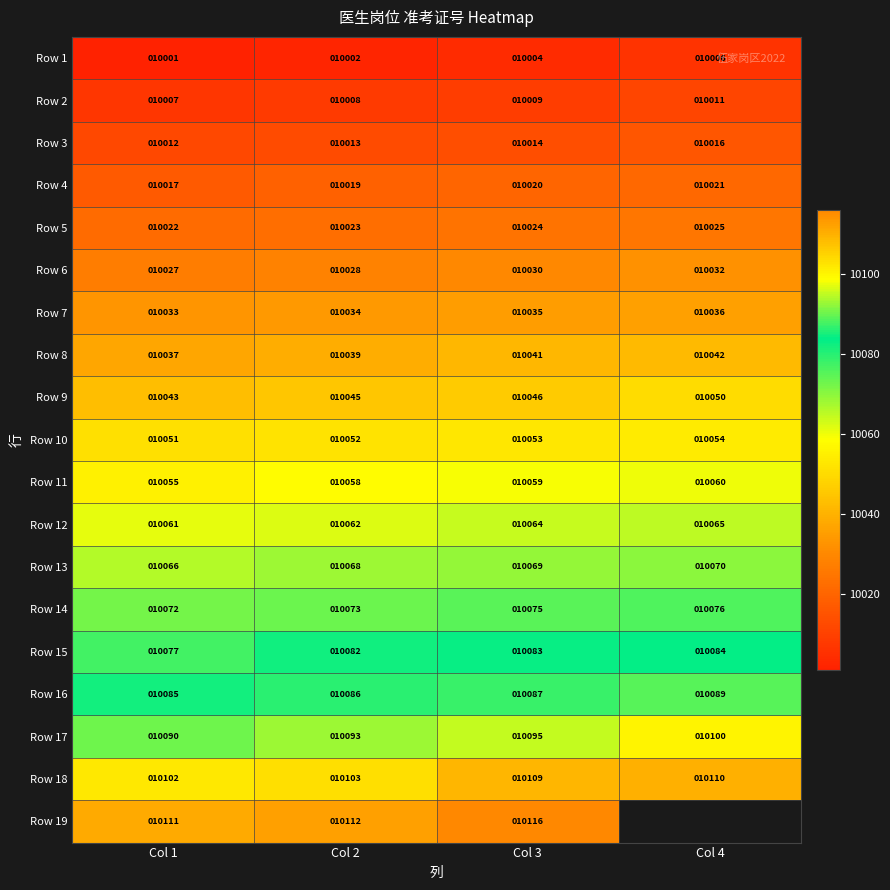

What is the sum of all Row 7 values?

40138